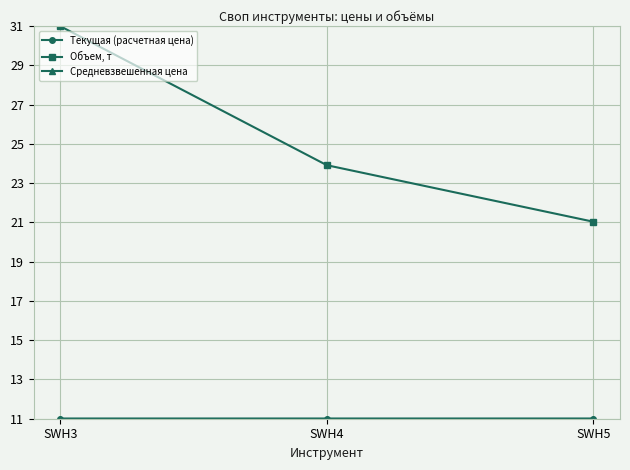

What is the value of the Объем, т point at the 1st from the left?

31.0